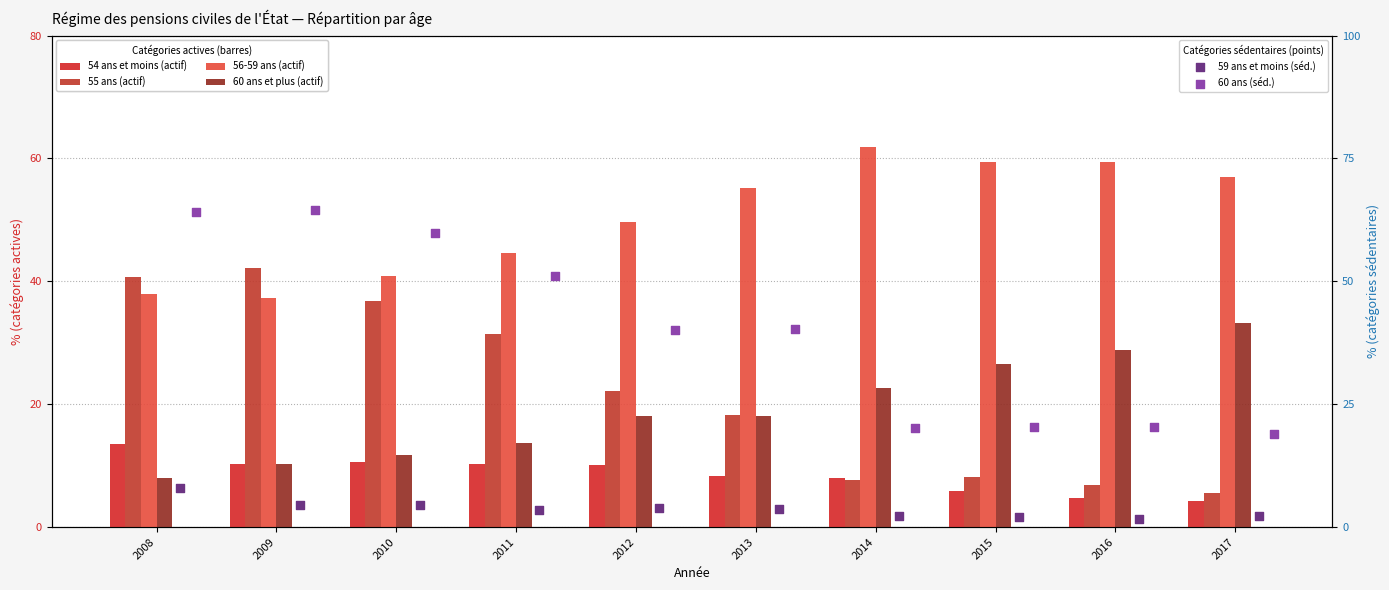

Which series reaches the maximum Y coordinate?

60 ans (séd.)